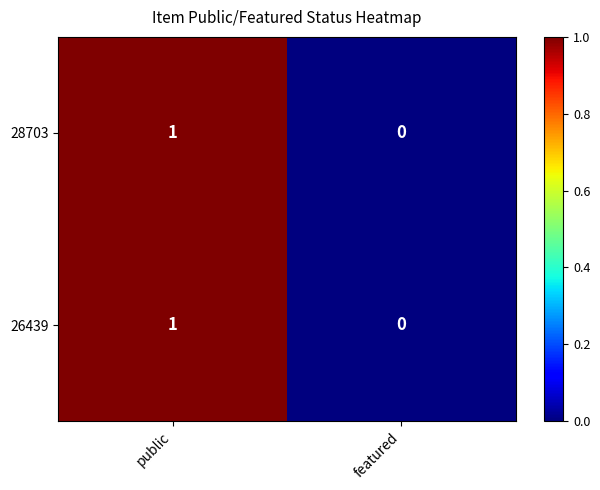

Reading left to right, what are all the values shown in this chart?

28703: public=1	featured=0
26439: public=1	featured=0